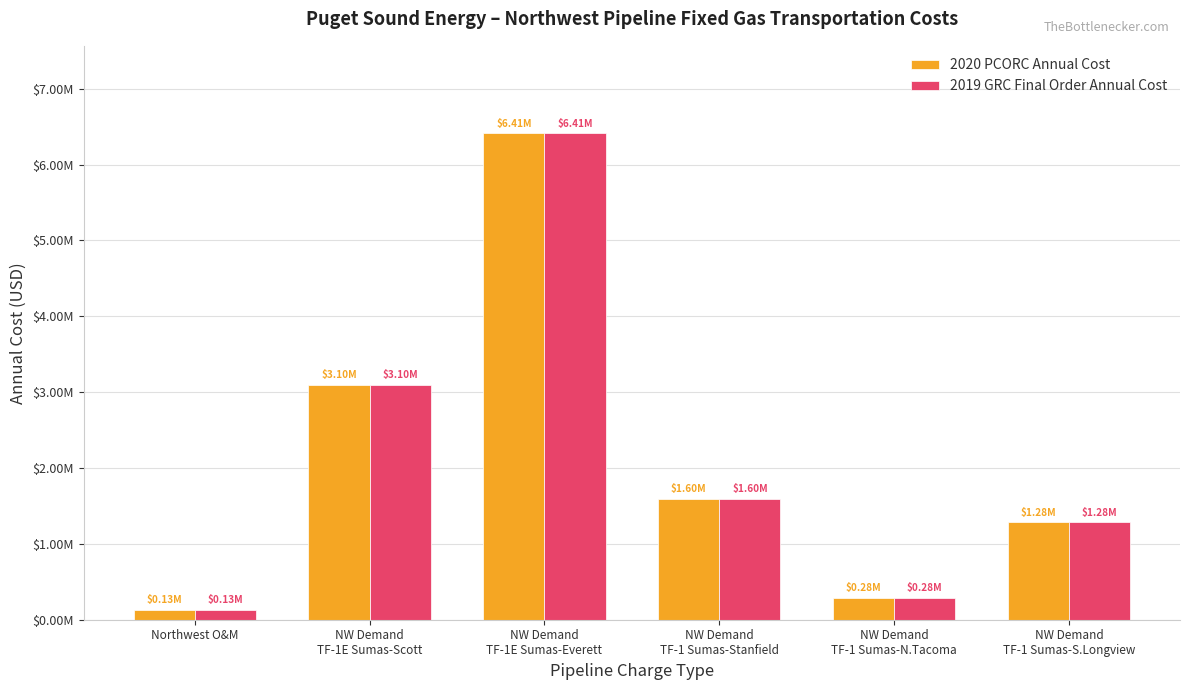

Rank the categories by 2019 GRC Final Order Annual Cost value from lowest to highest.

Northwest O&M, NW Demand
TF-1 Sumas-N.Tacoma, NW Demand
TF-1 Sumas-S.Longview, NW Demand
TF-1 Sumas-Stanfield, NW Demand
TF-1E Sumas-Scott, NW Demand
TF-1E Sumas-Everett